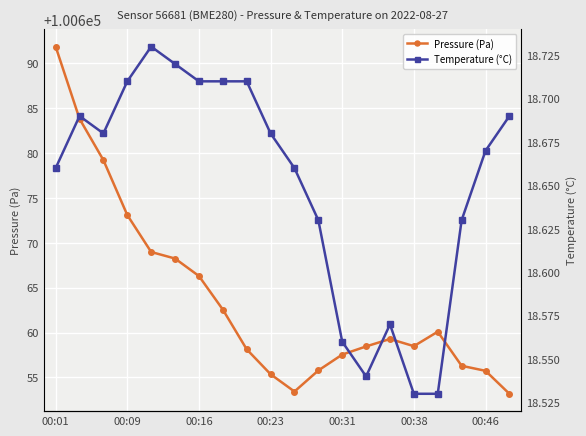

Where is Pressure (Pa) nearest to the value 100672?

00:09